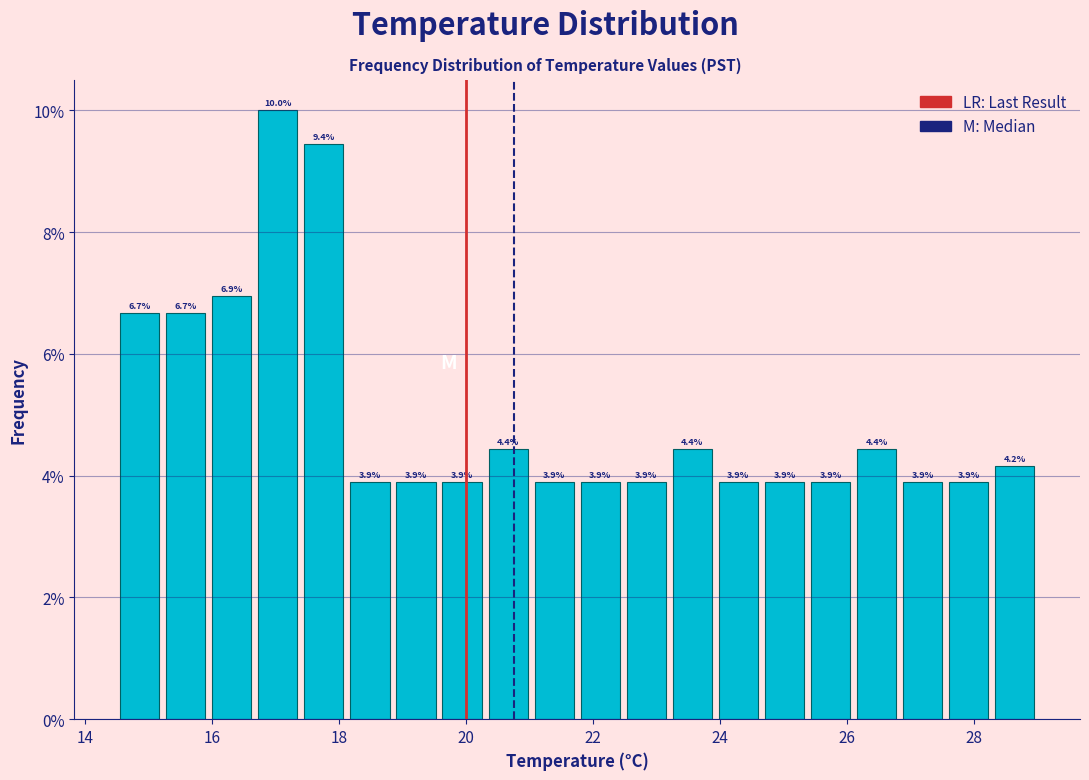

Around what value on the x-axis is the tallest bar? Give the approximate position of its centre, as read against the axis.

17.0